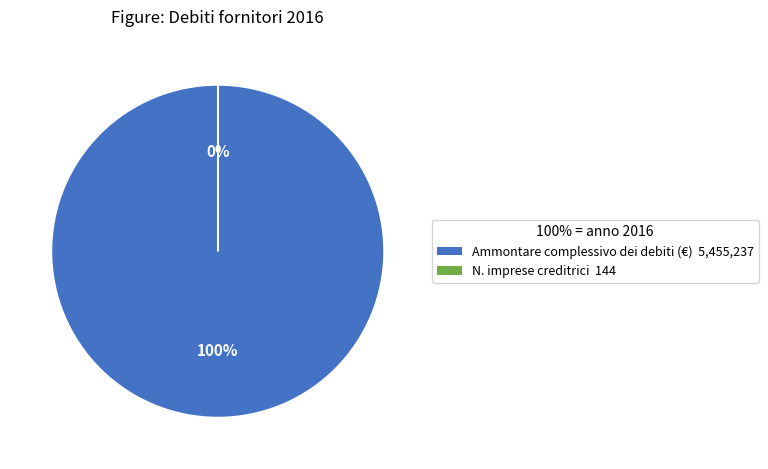

What percentage is NOT represented by N. imprese creditrici?

100.0%